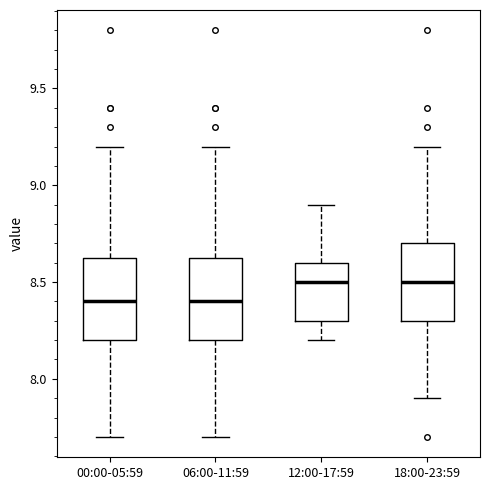

Where is the upper edge of the box for 06:00-11:59 on the y-axis? The values are not printed on the chart, so give them approximately, as read against the axis.

8.65